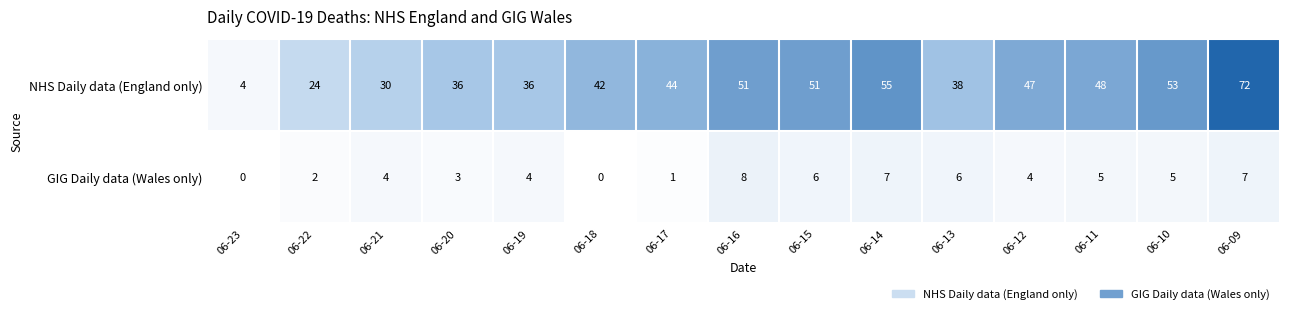

Between 06-20 and 06-12, which series saw the biggest shift?

NHS Daily data (England only)